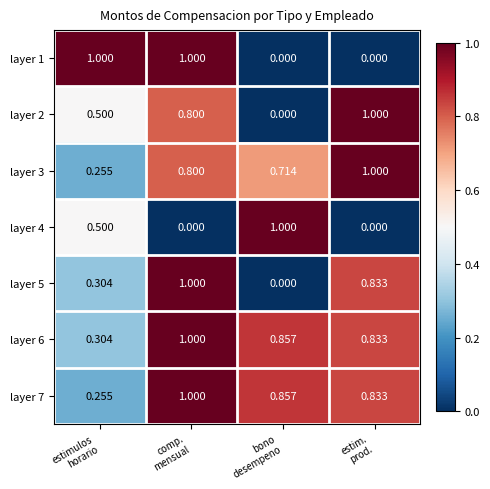

How many series are shown in this chart?

7